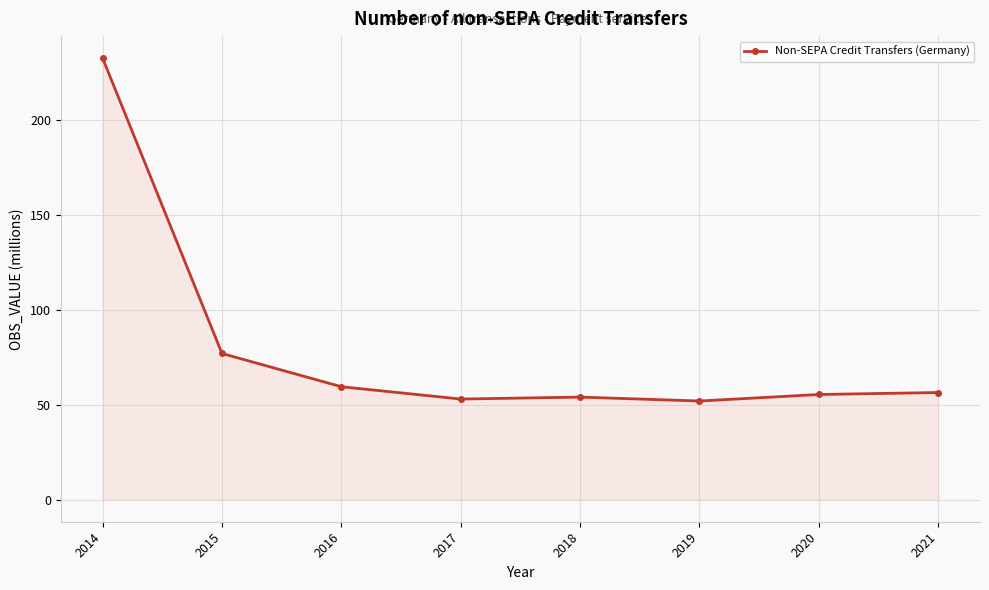

What is the value of the 5th point from the left?

54.1